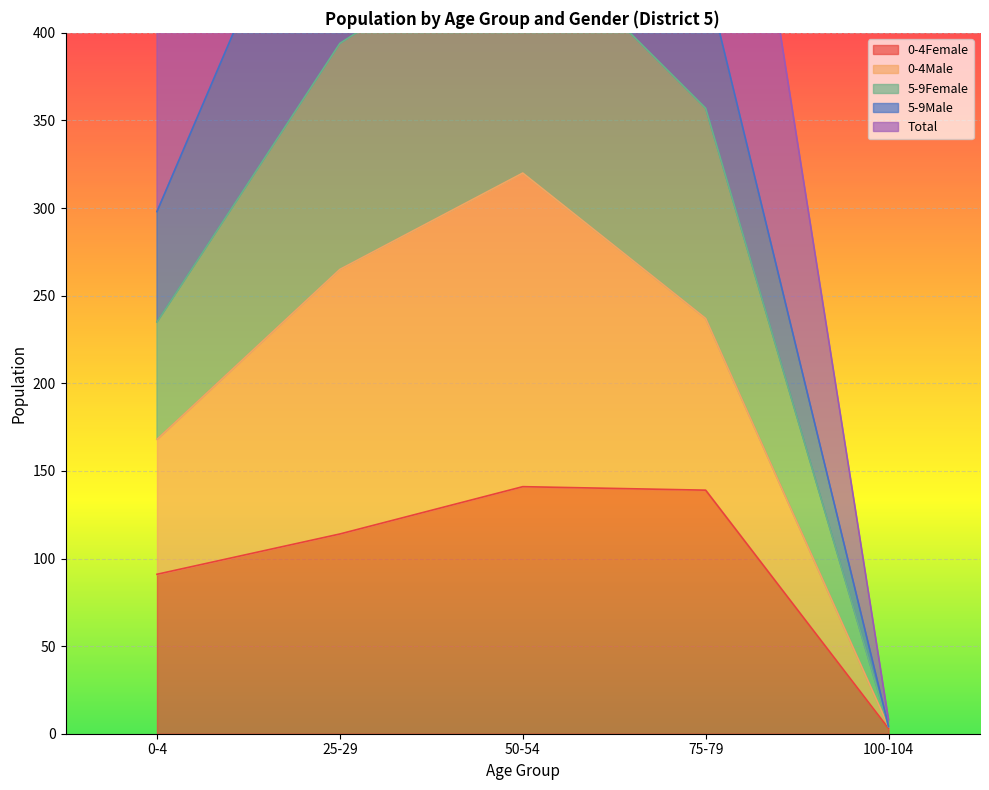

What is the greatest value displayed?

977